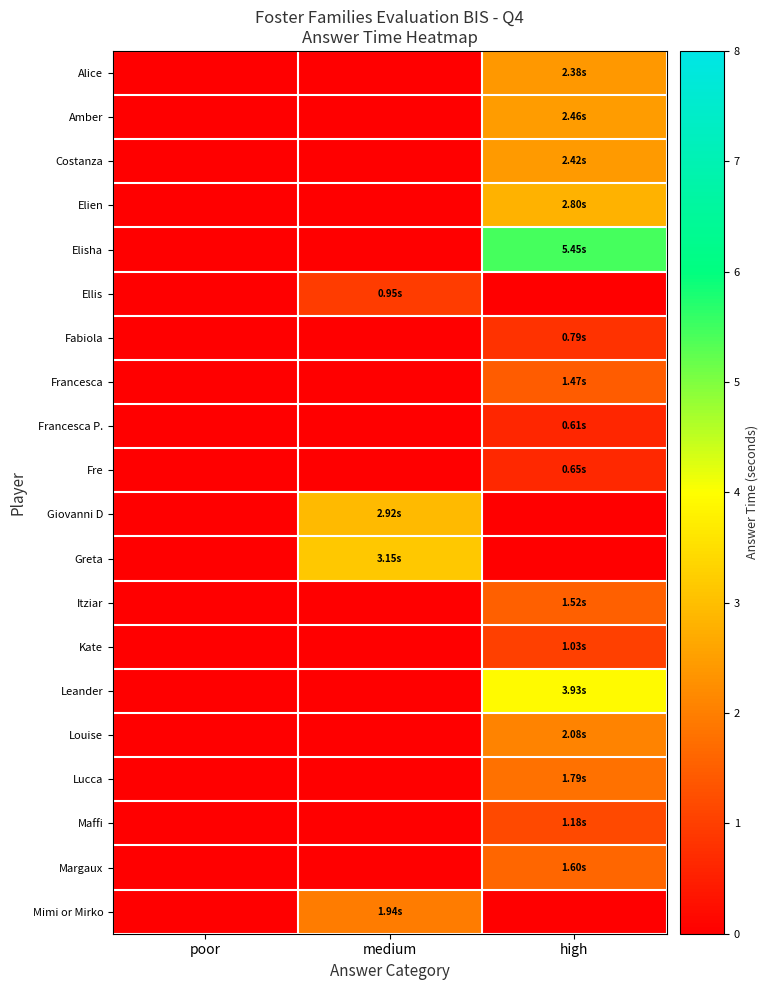

Which series has the largest range (max minus min)?

Elisha